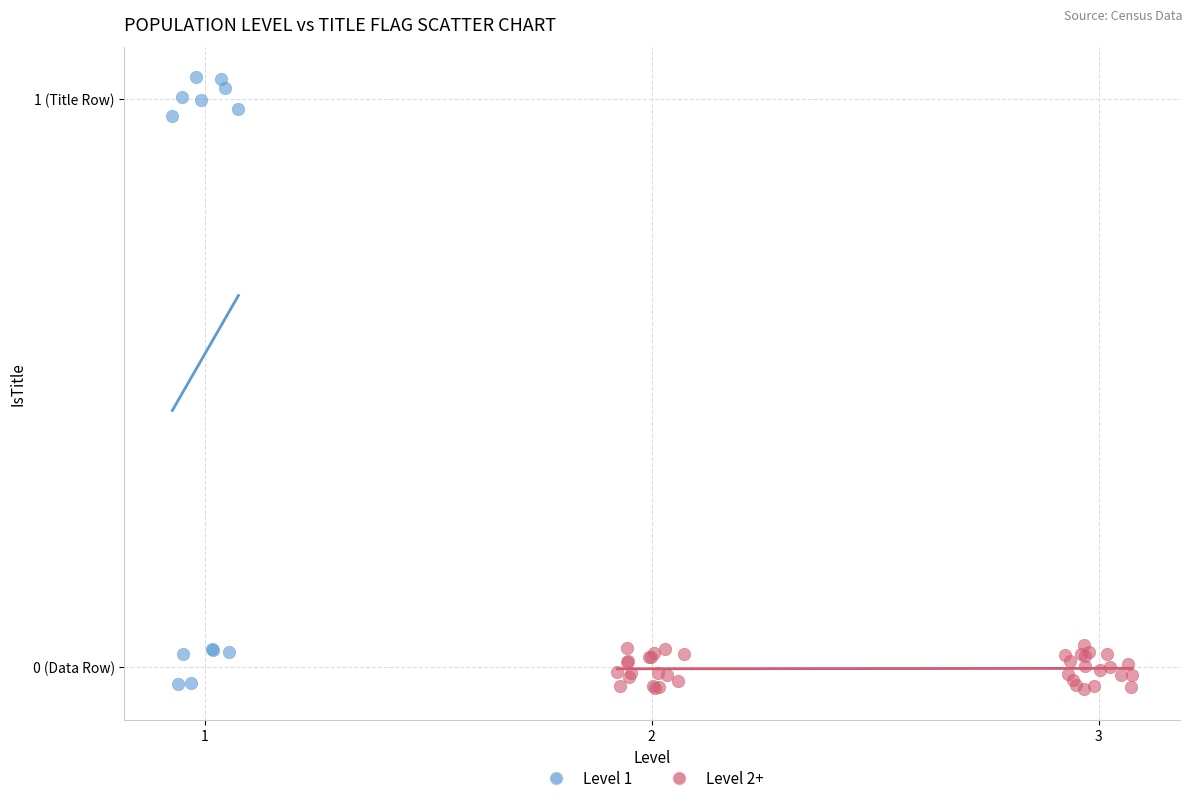

What are all the series names shown in the legend?

Level 1, Level 2+